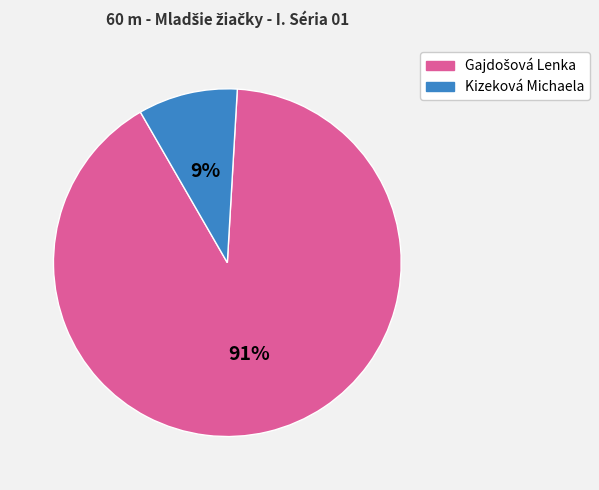

Is there a majority slice in this chart?

Yes